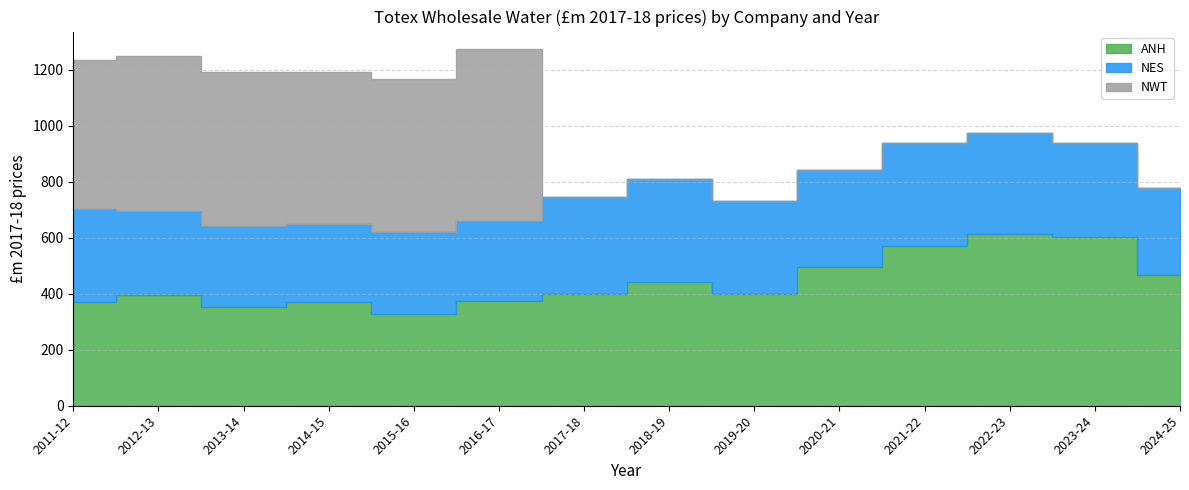

The ANH series shows 393.9 at 2012-13. True or false?

True